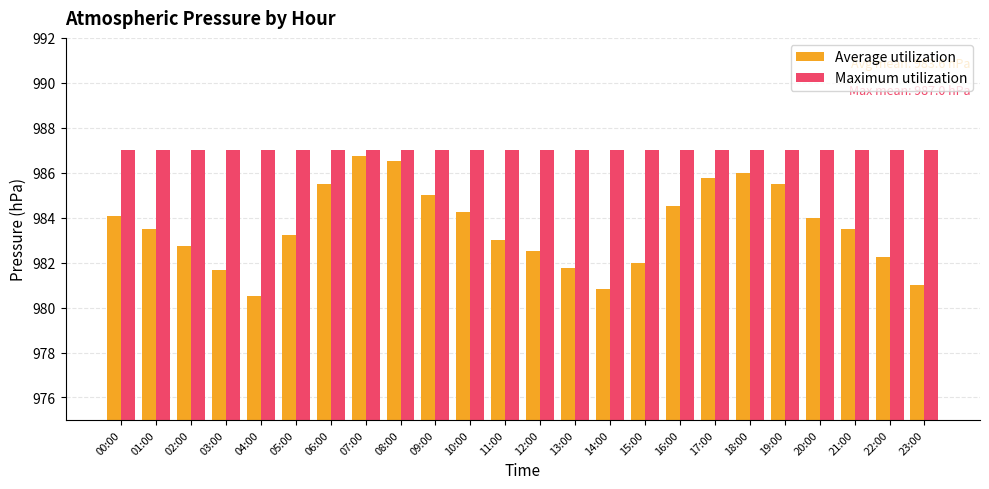

What is the sum of all Average utilization values?

23606.3